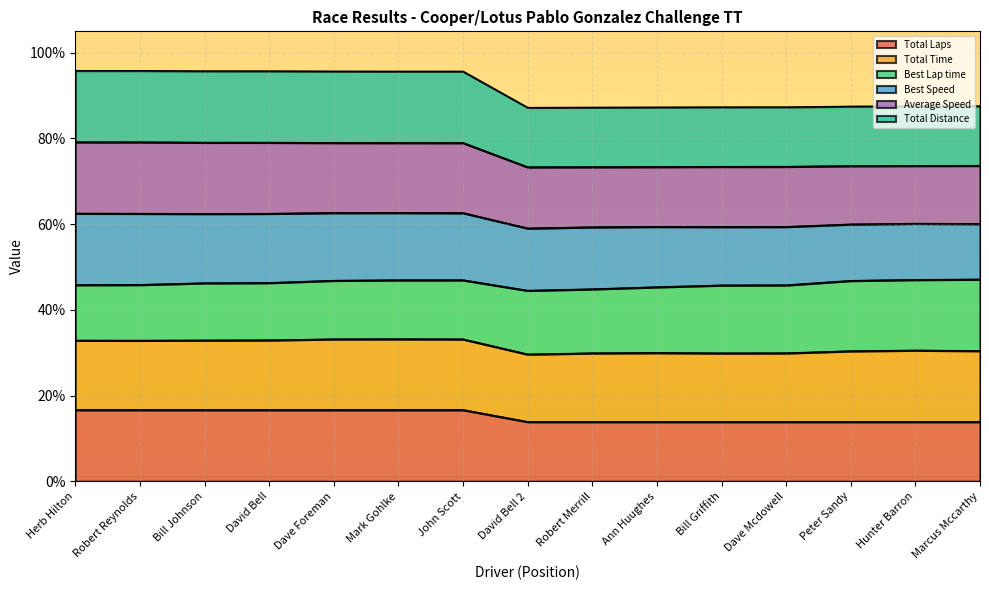

Does the chart display data point markers on the line(s)?

No